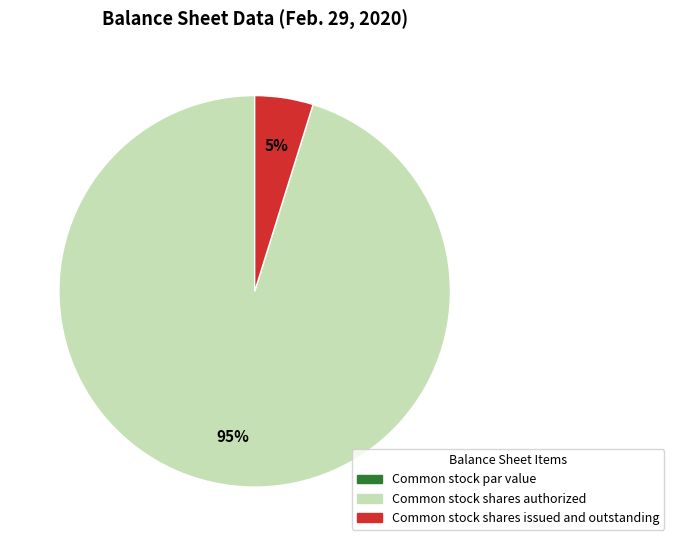

Is it true that Common stock shares issued and outstanding is 5% of the pie?

True